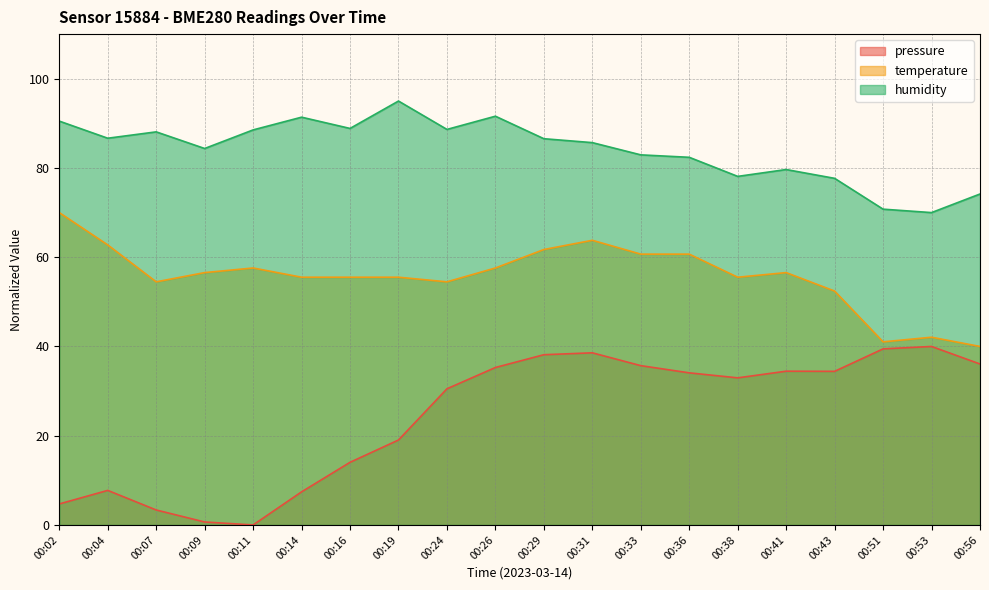

List the series in order of their peak value, lowest first.

pressure, temperature, humidity